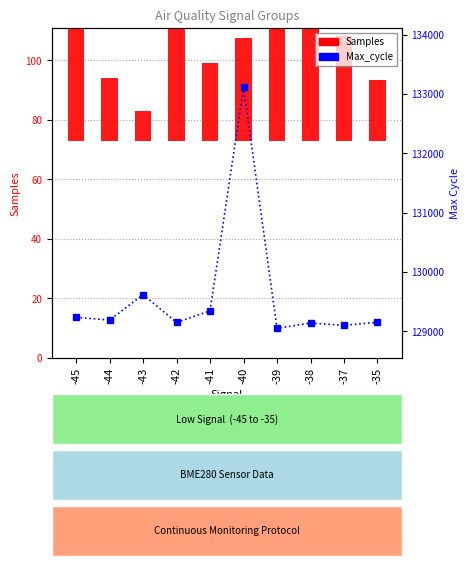

At how many categories does at least one series exceed 32066?

10